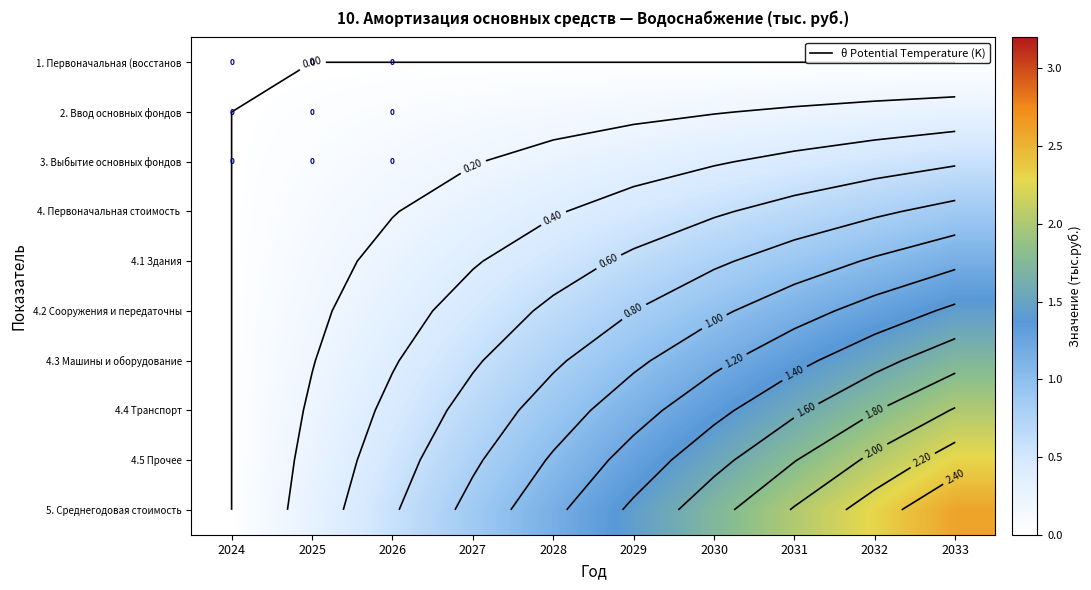

The 4.4 Транспорт series shows 0.3 at 2028. True or false?

False